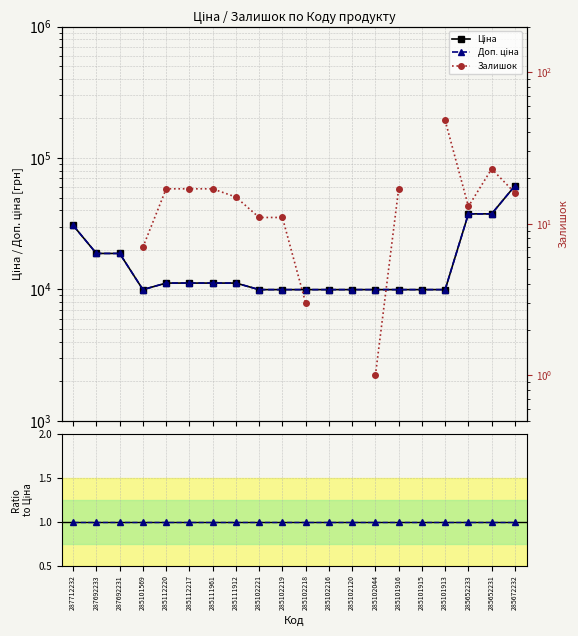

Does the chart display data point markers on the line(s)?

Yes